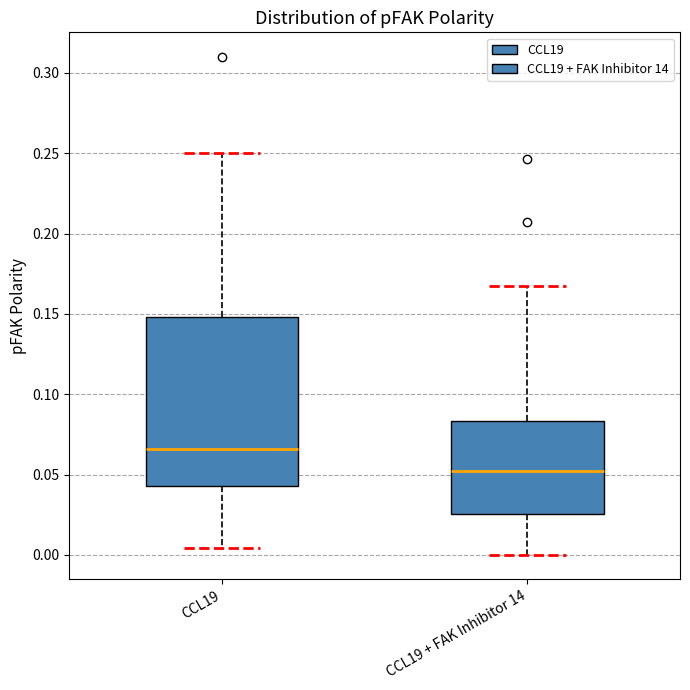

Which box's median line is the highest?

CCL19